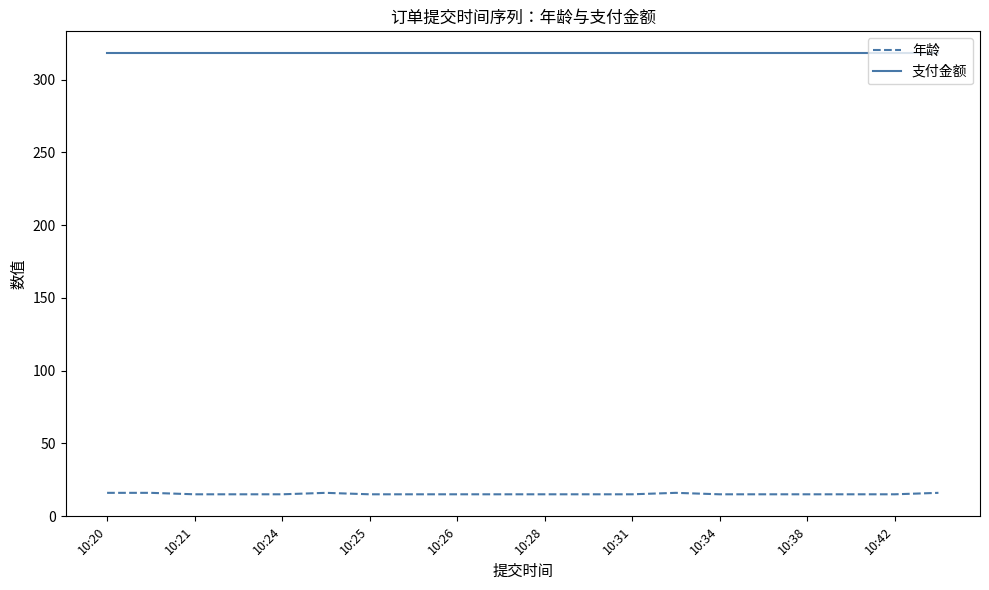

Which series has the largest range (max minus min)?

年龄